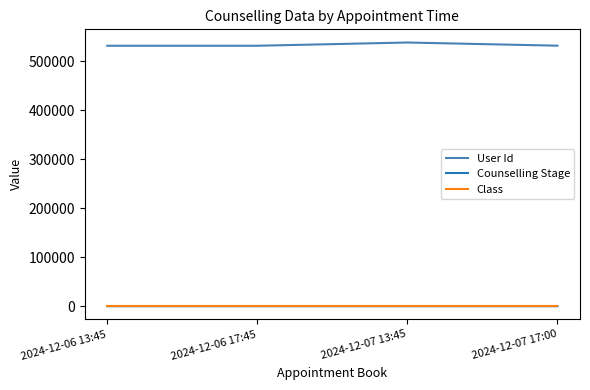

At how many categories does at least one series exceed 313802?

4